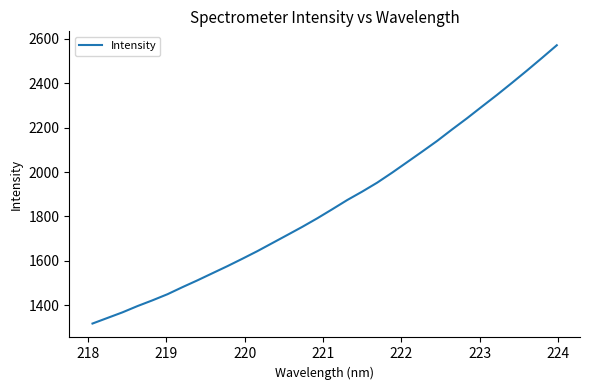

What is the greatest value displayed?

2571.7